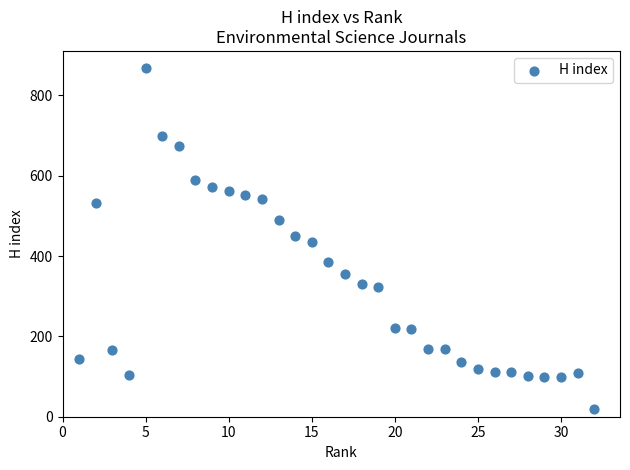

What is the range of Y values (max minus min)?

849